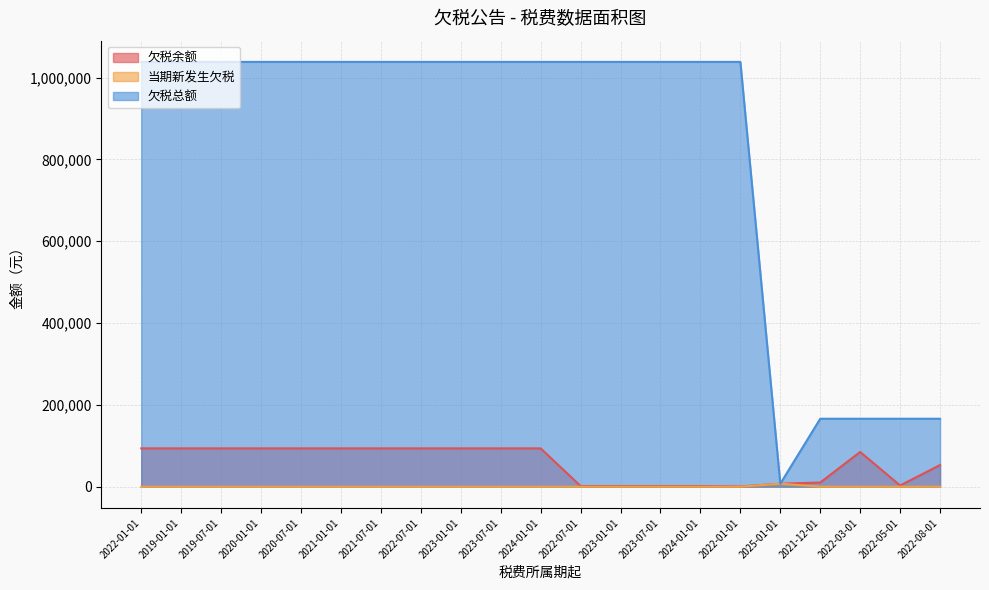

Which series has the largest total across all categories?

欠税总额